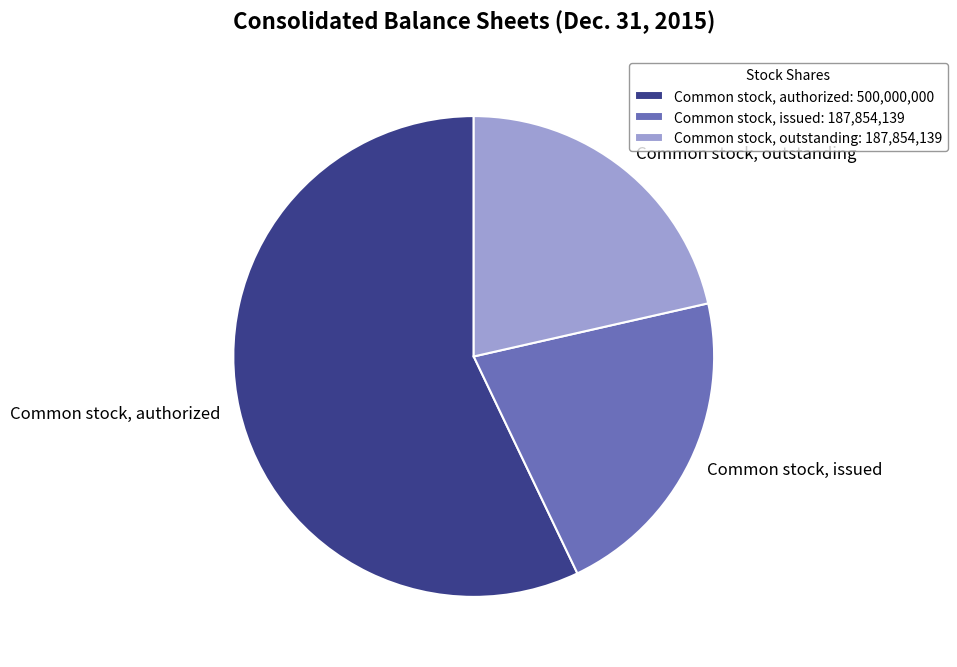

True or false: Common stock, outstanding accounts for 21% of the total.

True